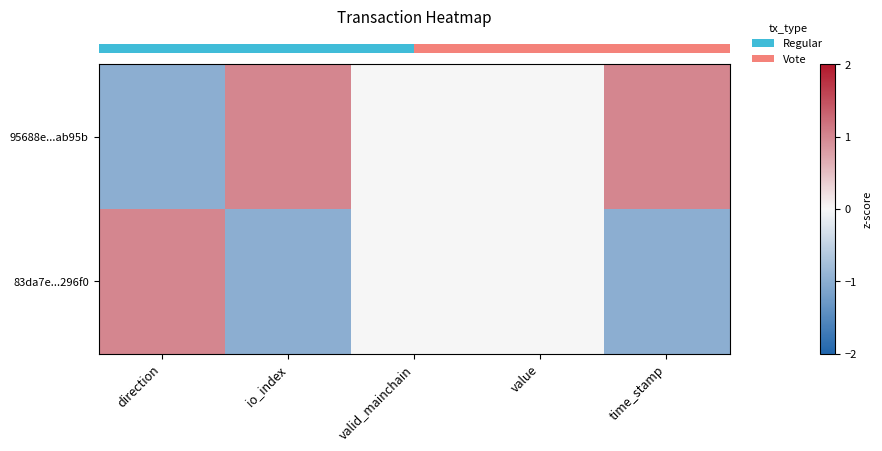

Which has a higher value, direction or value?

value